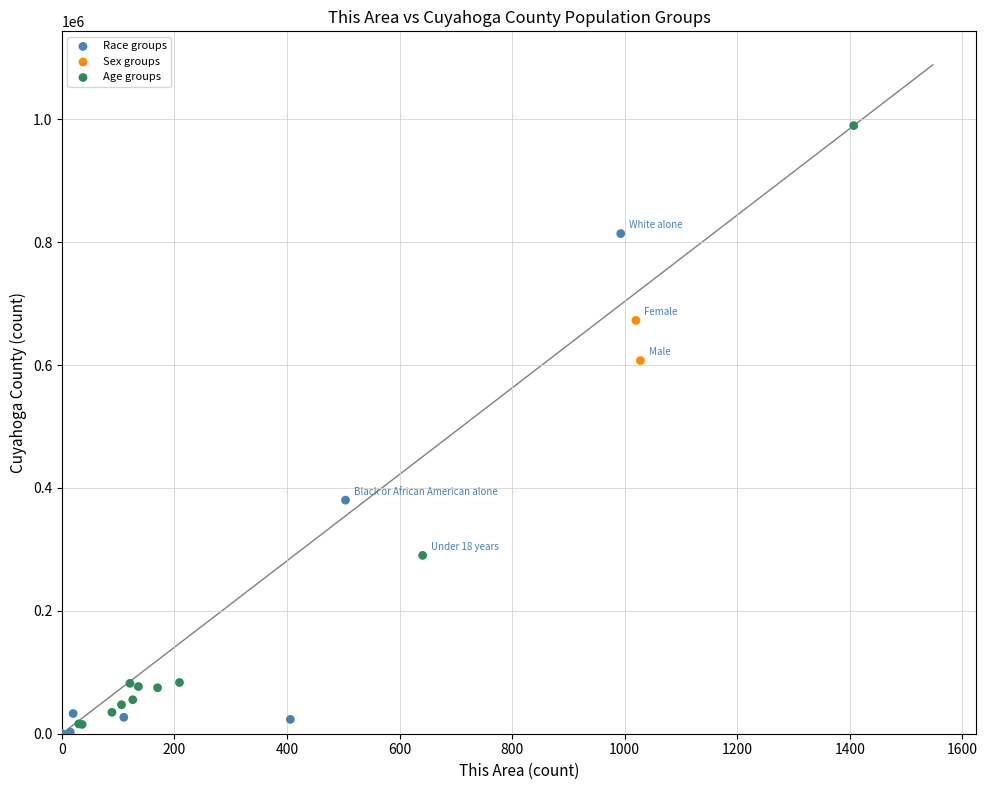

What are all the series names shown in the legend?

Race groups, Sex groups, Age groups